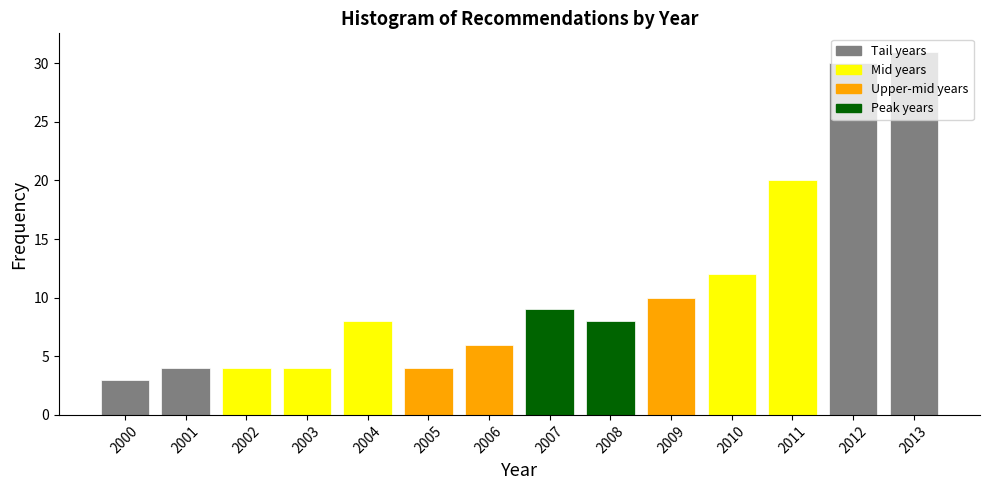

What is the sum of the values at 2006 and 2009?

16